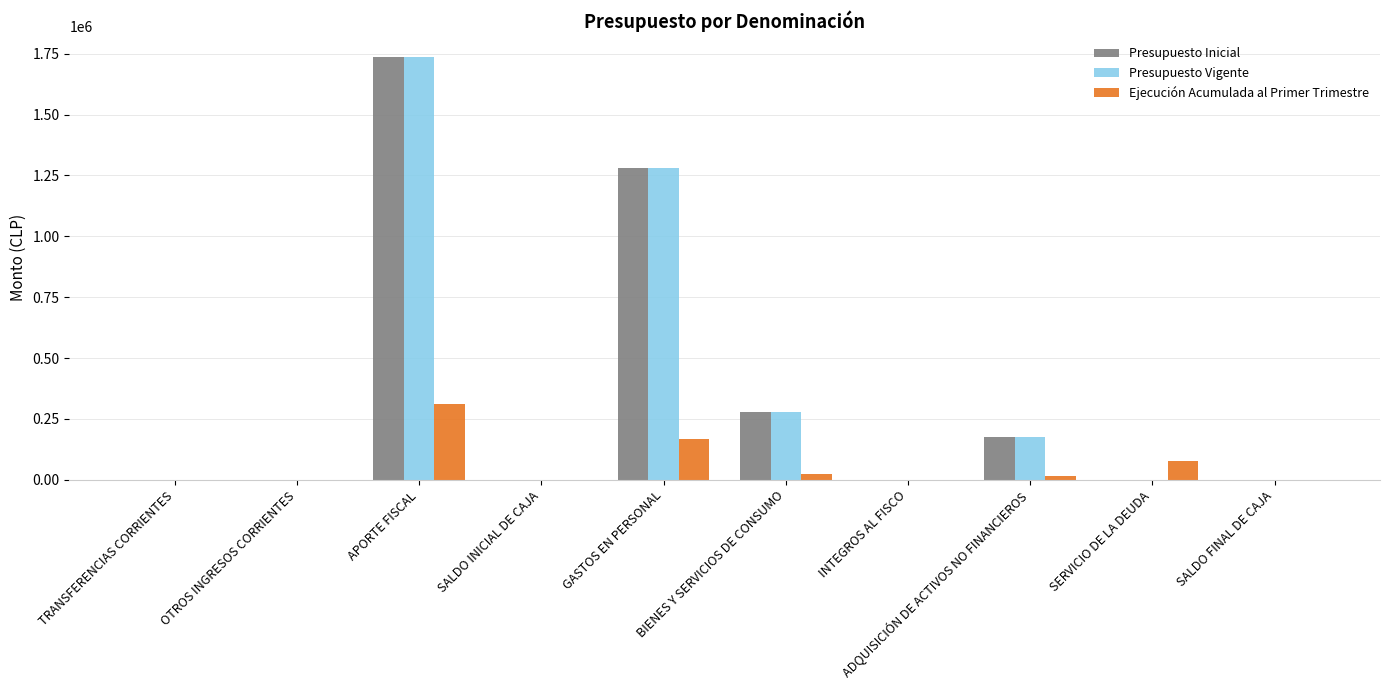

What is the sum of all Presupuesto Vigente values?

3472322